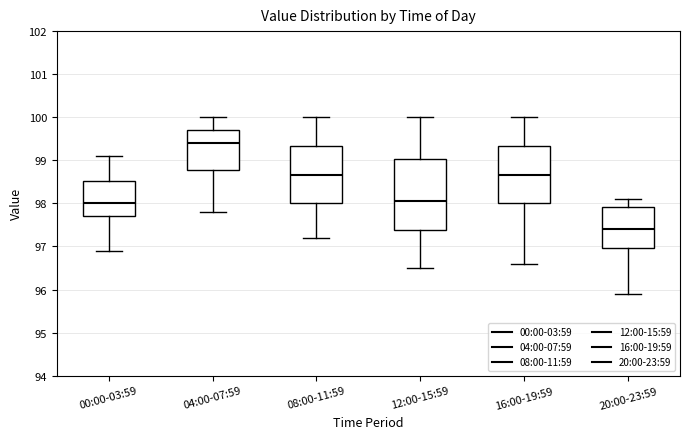

Comparing the boxes themselves (not the whiskers), which one is the tallest?

12:00-15:59